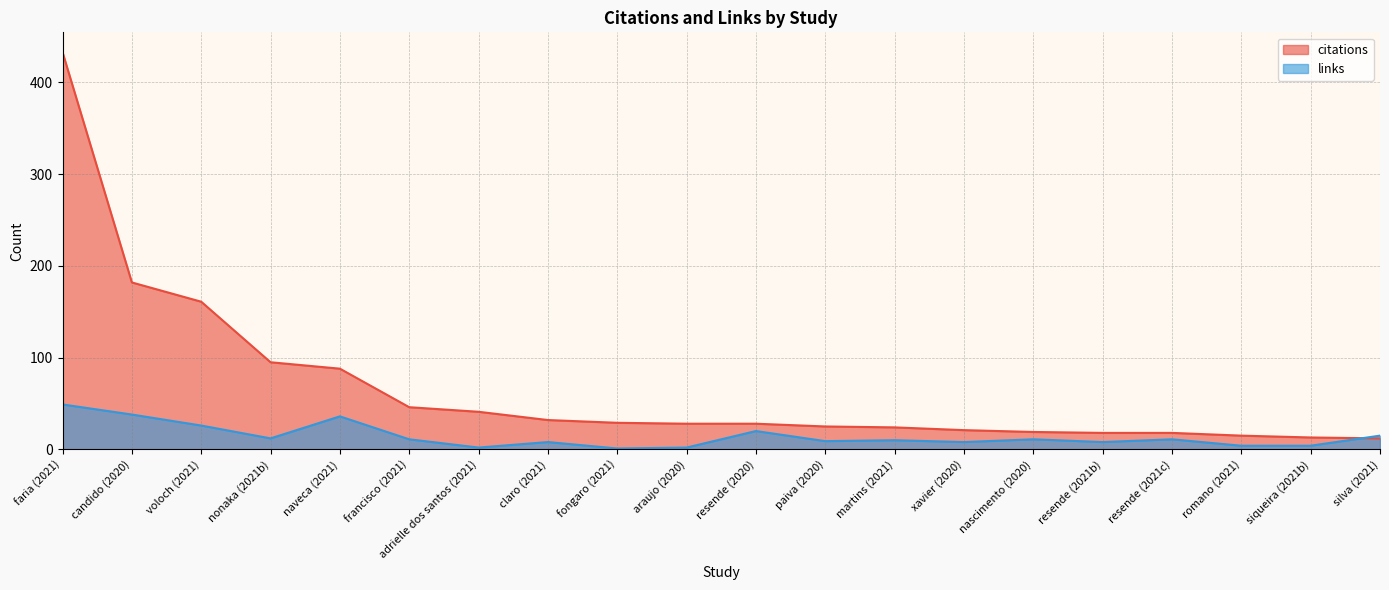

What is the greatest value displayed?

433